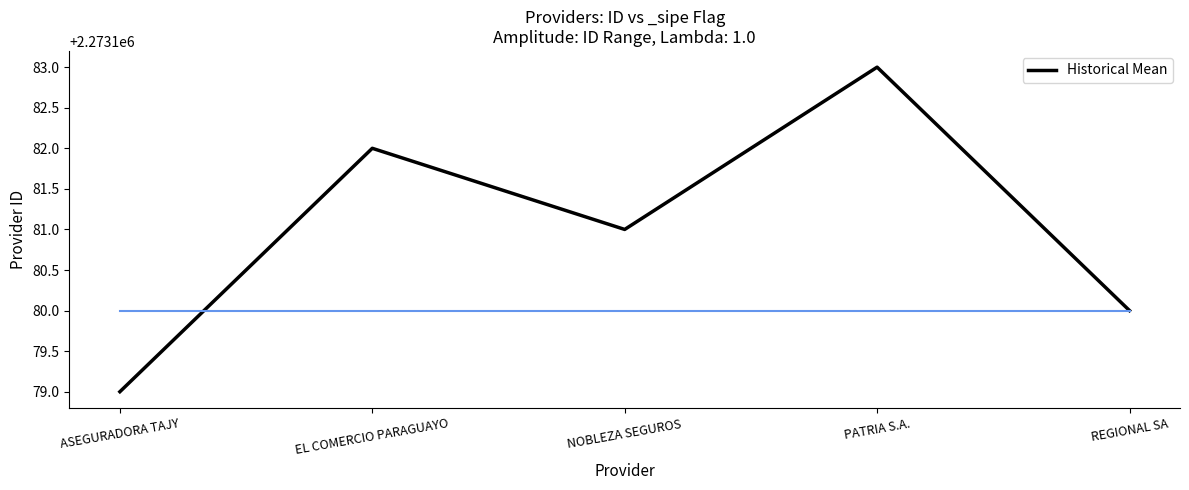

The chart shows a value of 569720 at ASEGURADORA TAJY. True or false?

False